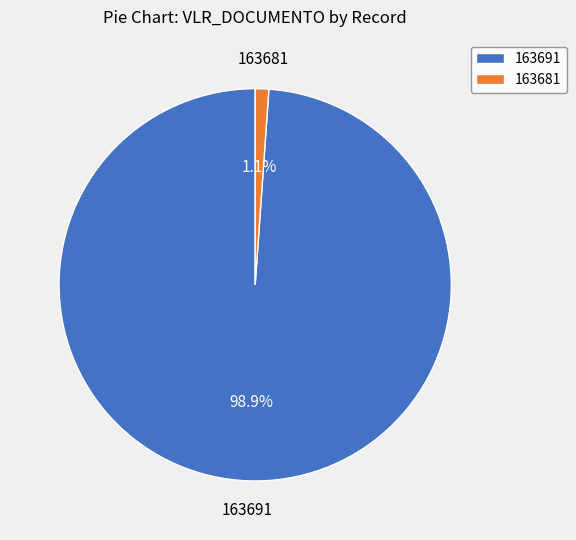

Is it true that 163691 is 99% of the pie?

True